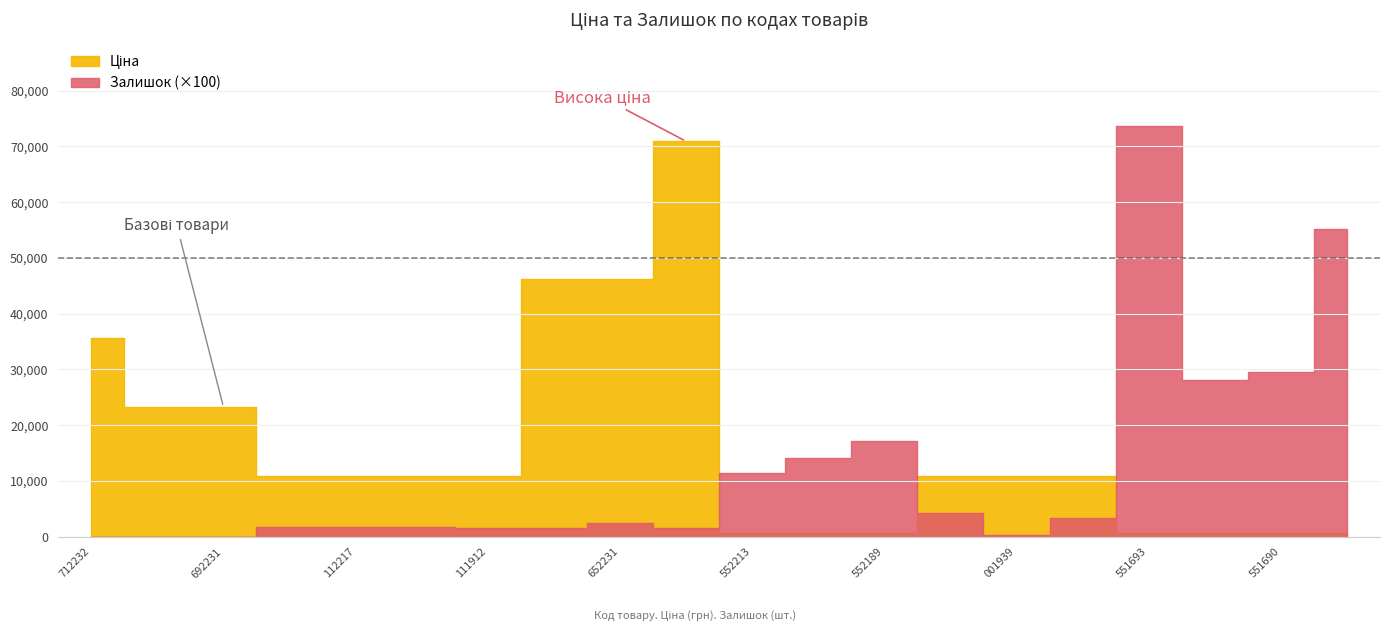

Reading left to right, extract all data points from this chart.

Ціна: 35659.4	23278.2	23278.2	10952.0	10952.0	10952.0	10952.0	46143.9	46143.9	70906.0	705.5	705.5	705.5	10952.0	10952.0	10952.0	705.5	705.5	705.5	705.5
Залишок: 0.0	0.0	0.0	18.0	18.0	17.0	16.0	16.0	24.0	16.0	115.0	141.0	171.0	42.0	4.0	33.0	737.0	281.0	296.0	552.0